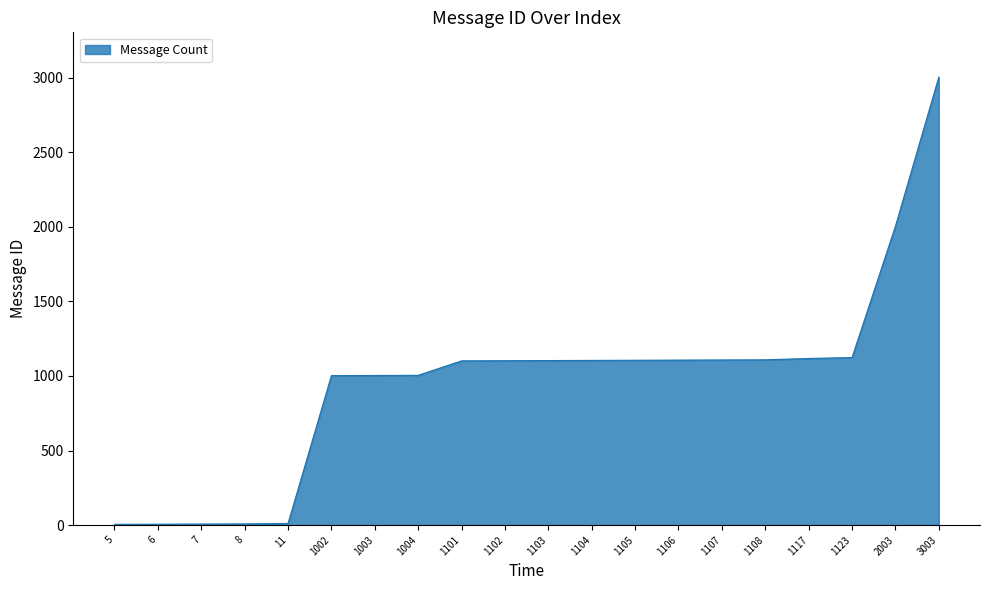

The value at 1105 is 1105. True or false?

True